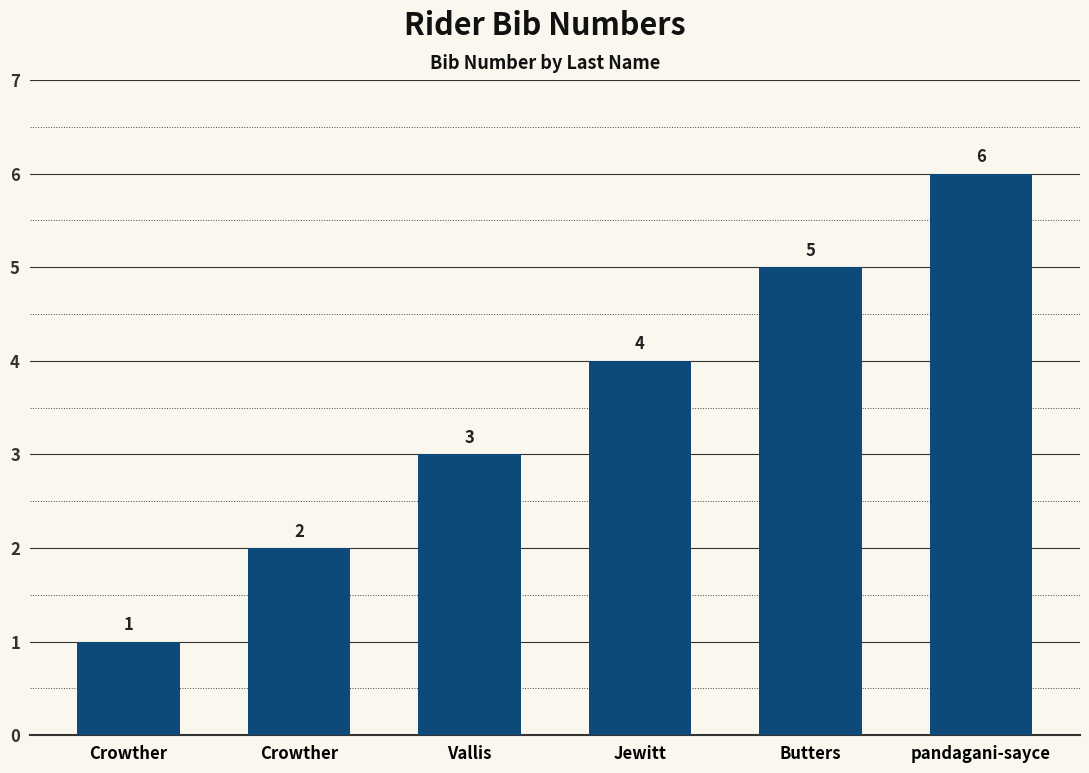

The chart shows a value of 7 at Butters. True or false?

False